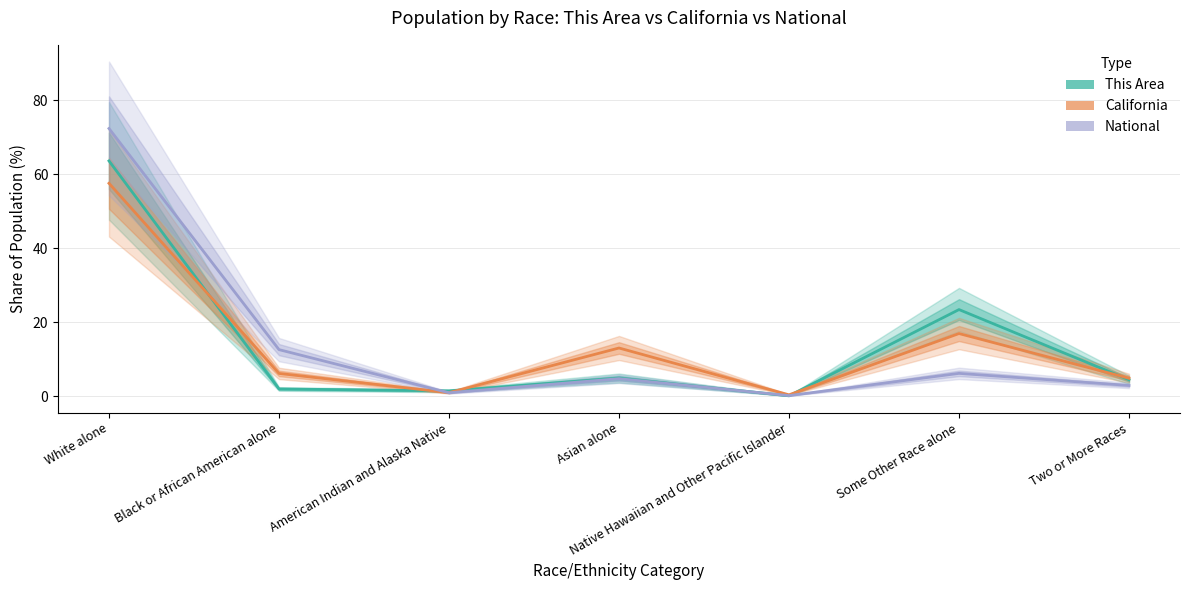

The value of California at White alone is 57.6. True or false?

True